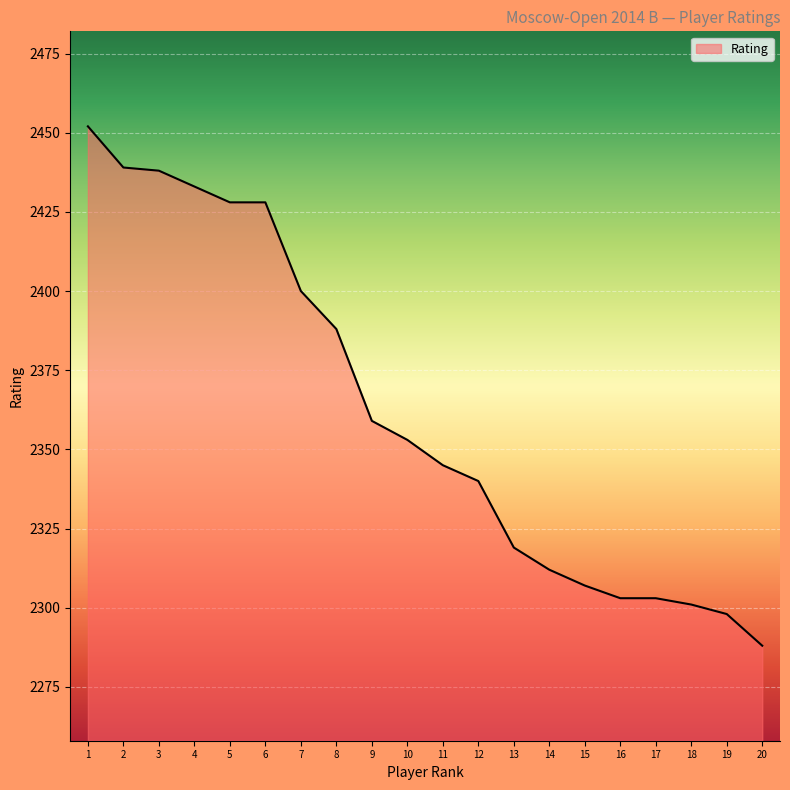

What is the minimum value shown in the chart?

2288